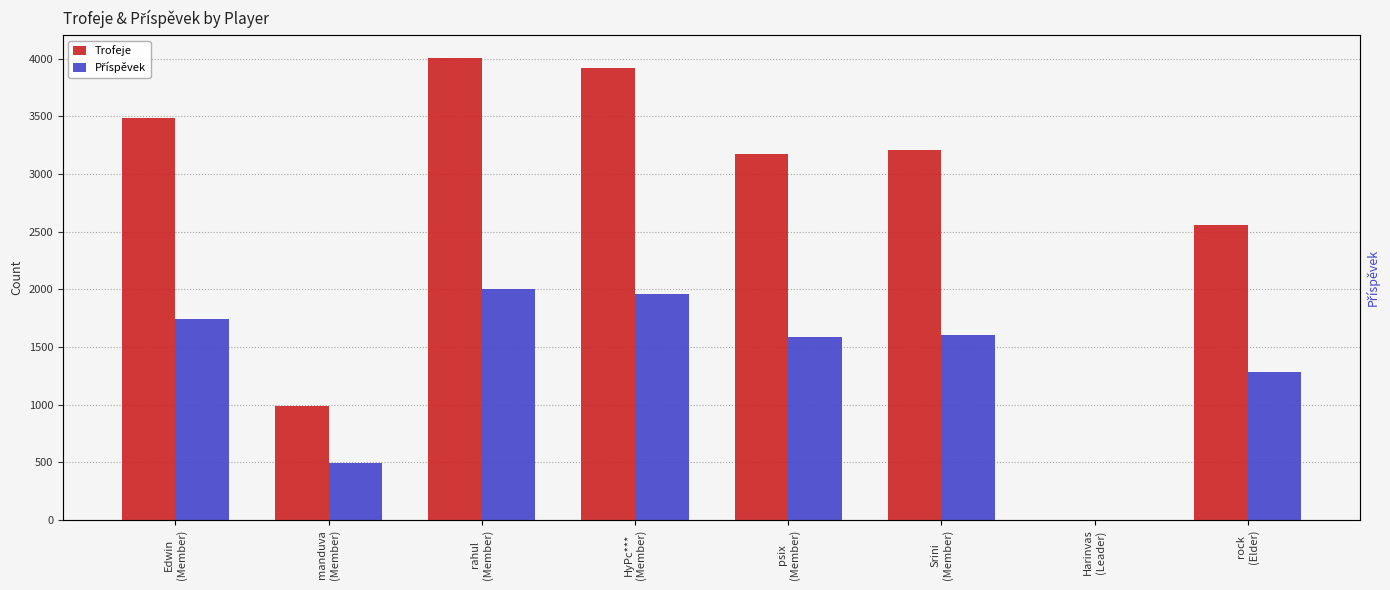

List the labels in order of Příspěvek value, smallest first.

Harinvas
(Leader), manduva
(Member), rock
(Elder), psix
(Member), Srini
(Member), Edwin
(Member), НуРс***
(Member), rahul
(Member)